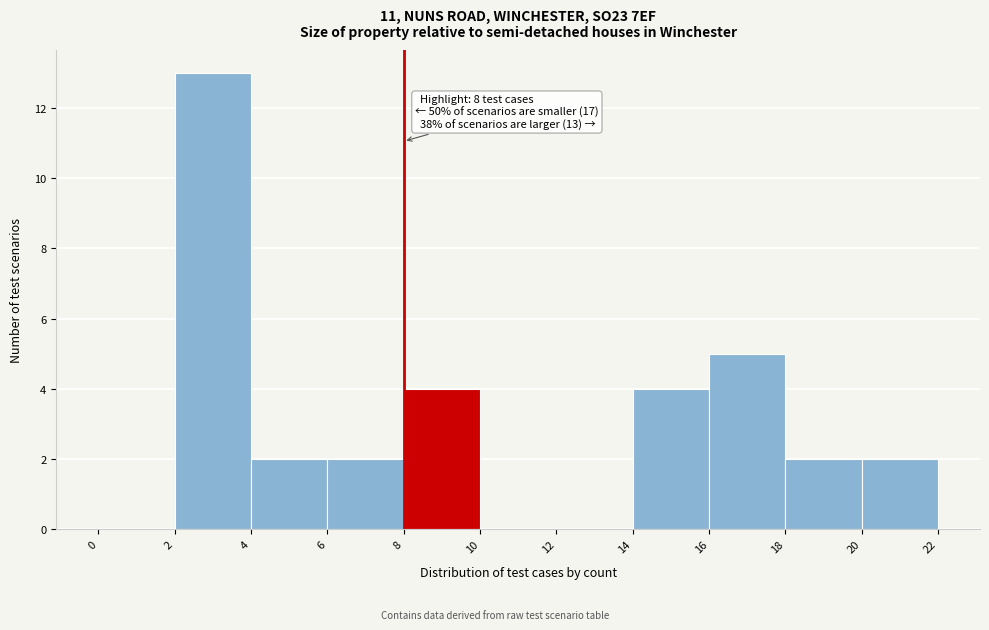

Over which range of the x-axis is the bar tallest?

2 to 4